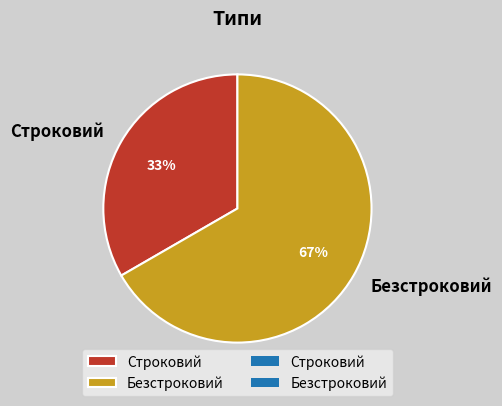

To the nearest percent, what is the combined percentage of Безстроковий and Строковий?

100%